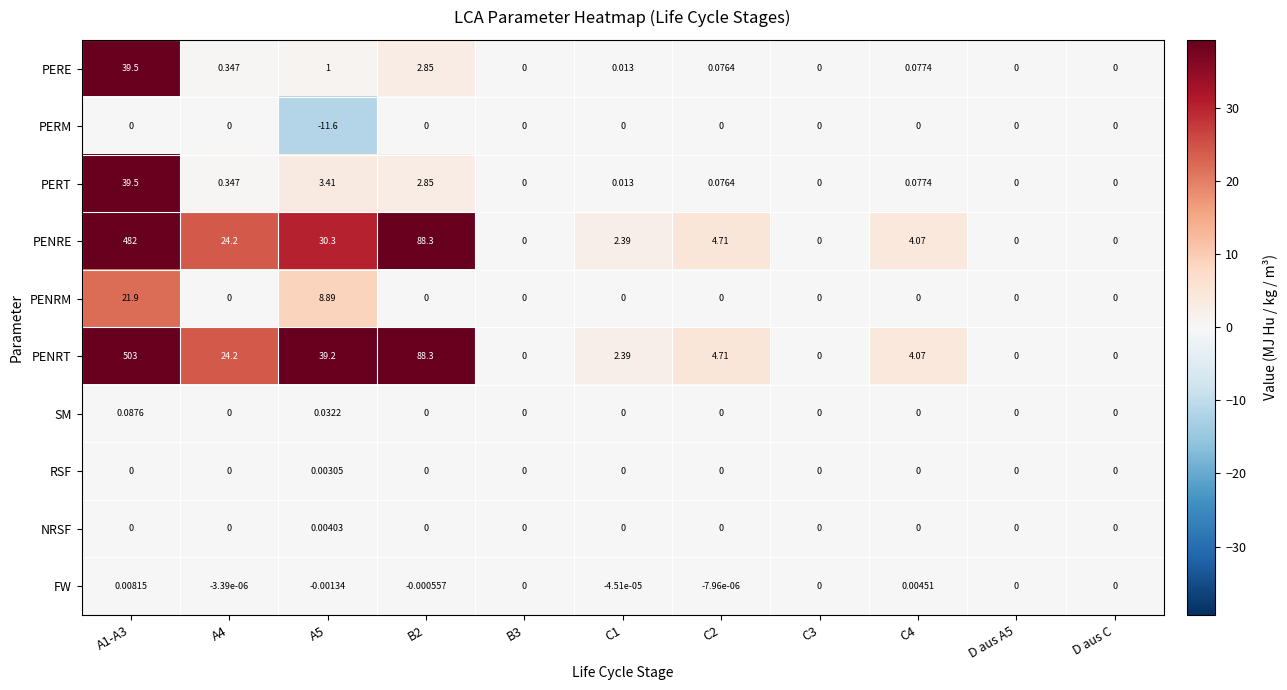

Which series has the widest spread of values?

PENRT